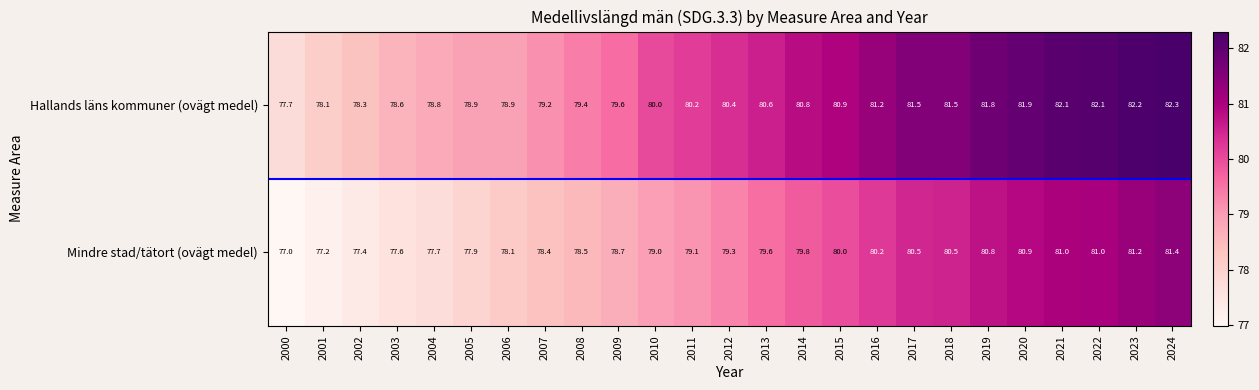

What is the minimum value shown in the chart?

77.0